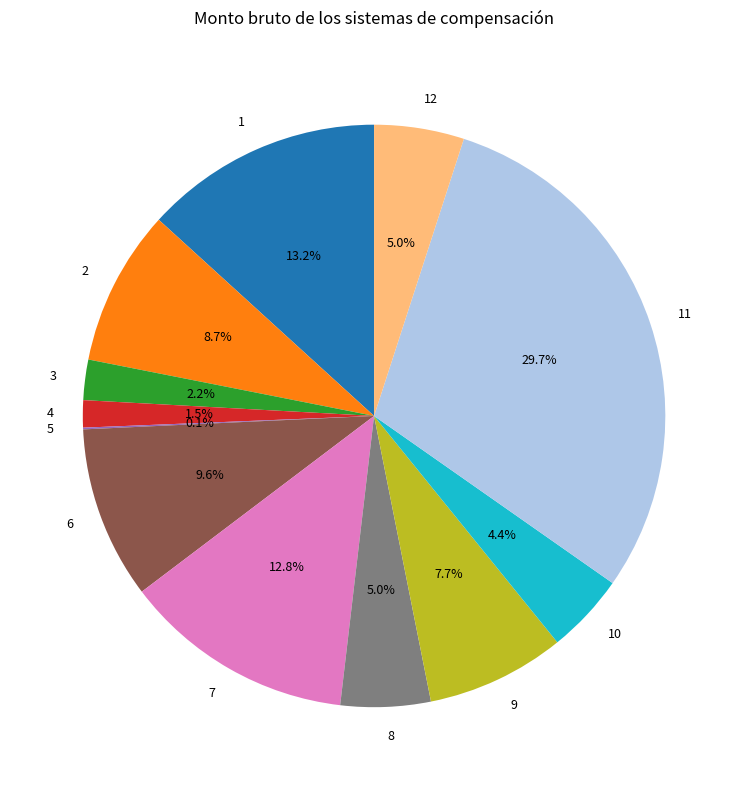

To the nearest percent, what is the difference between the largest and smallest slice percentages?

30%